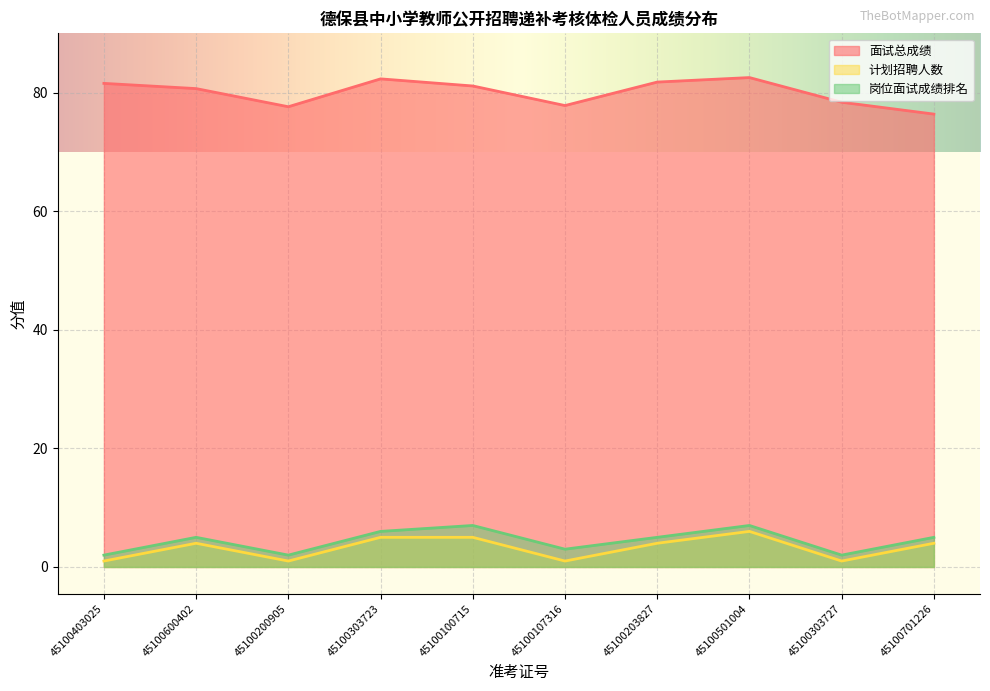

True or false: 计划招聘人数 and 面试总成绩 cross at least once.

False